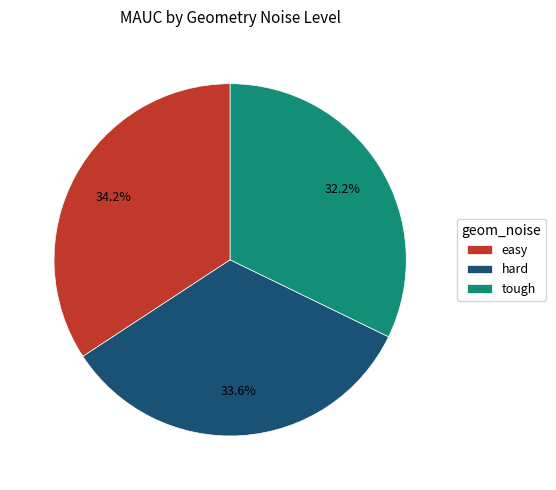

Is there any slice that represents more than half of the pie?

No